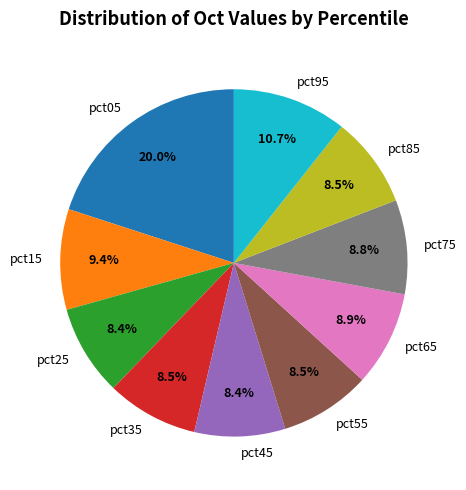

How many segments does this pie chart have?

10